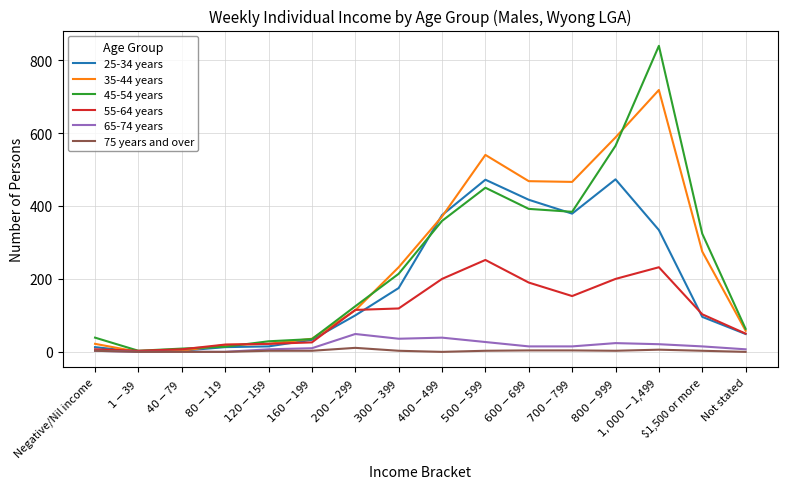

What is the spread (max minus min) of values at $120-$159?

26